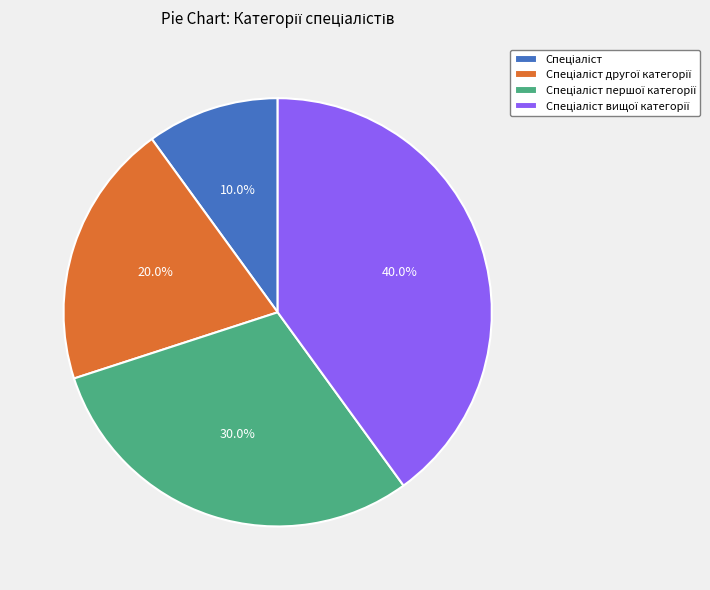

Is there a majority slice in this chart?

No